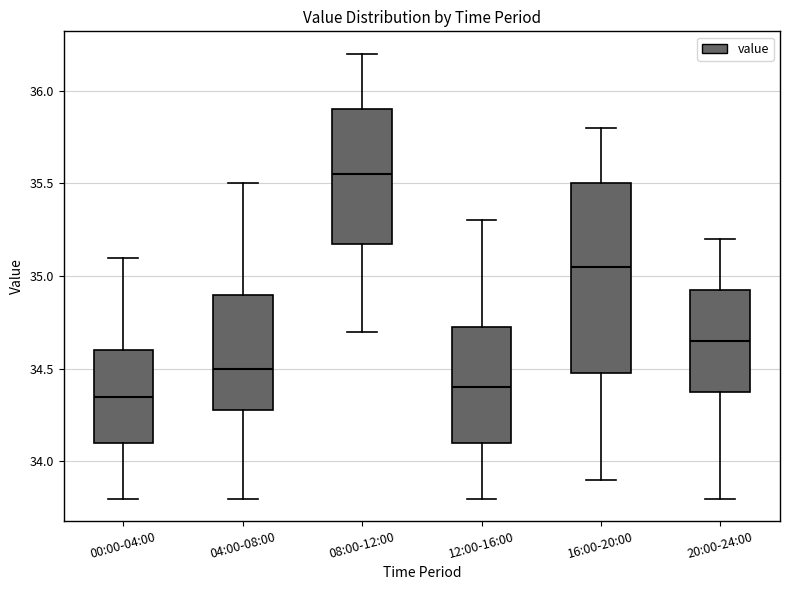

Reading left to right, transcribe this box plot: for each box, give where its median line is, the range the box spans, and where its two whiskers end, as read against the y-axis. The values are not printed on the chart, so give them approximately, as read against the axis.

00:00-04:00: median 34.35, box 34.10 to 34.60, whiskers 33.80 to 35.10
04:00-08:00: median 34.50, box 34.30 to 34.90, whiskers 33.80 to 35.50
08:00-12:00: median 35.55, box 35.20 to 35.90, whiskers 34.70 to 36.20
12:00-16:00: median 34.40, box 34.10 to 34.75, whiskers 33.80 to 35.30
16:00-20:00: median 35.05, box 34.50 to 35.50, whiskers 33.90 to 35.80
20:00-24:00: median 34.65, box 34.40 to 34.95, whiskers 33.80 to 35.20